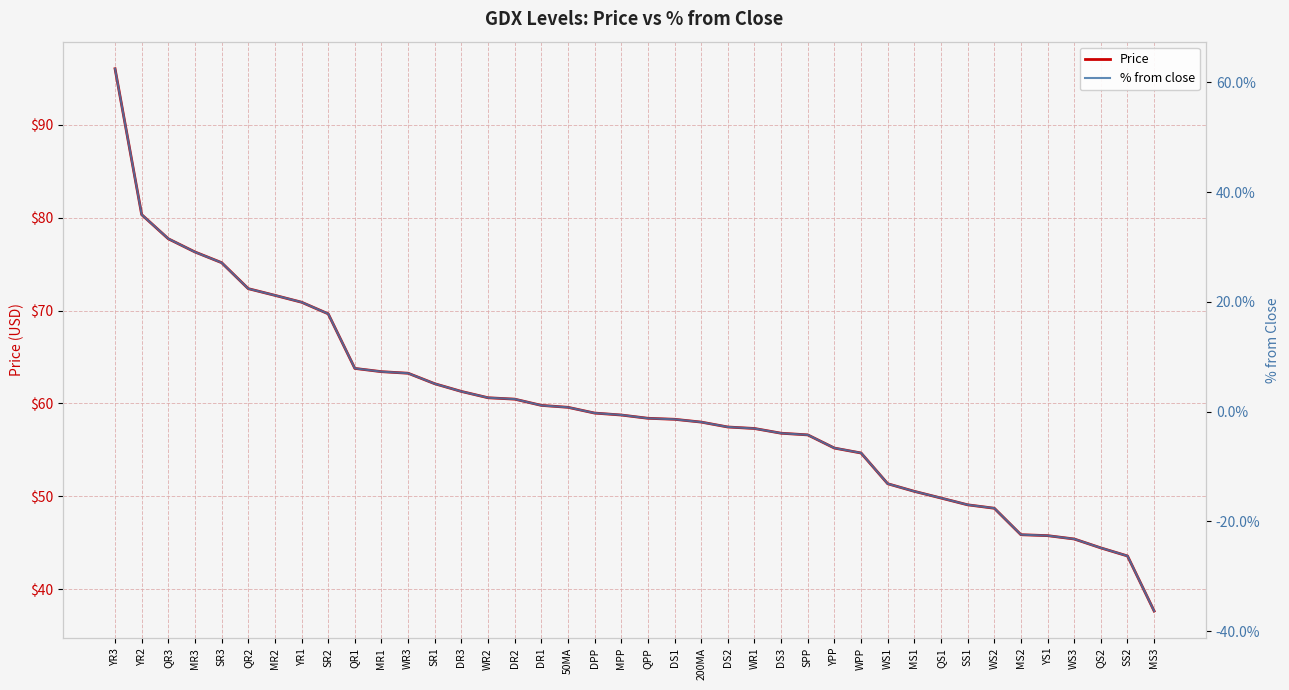

Rank the series by their maximum value, from lowest to highest.

% from close, Price